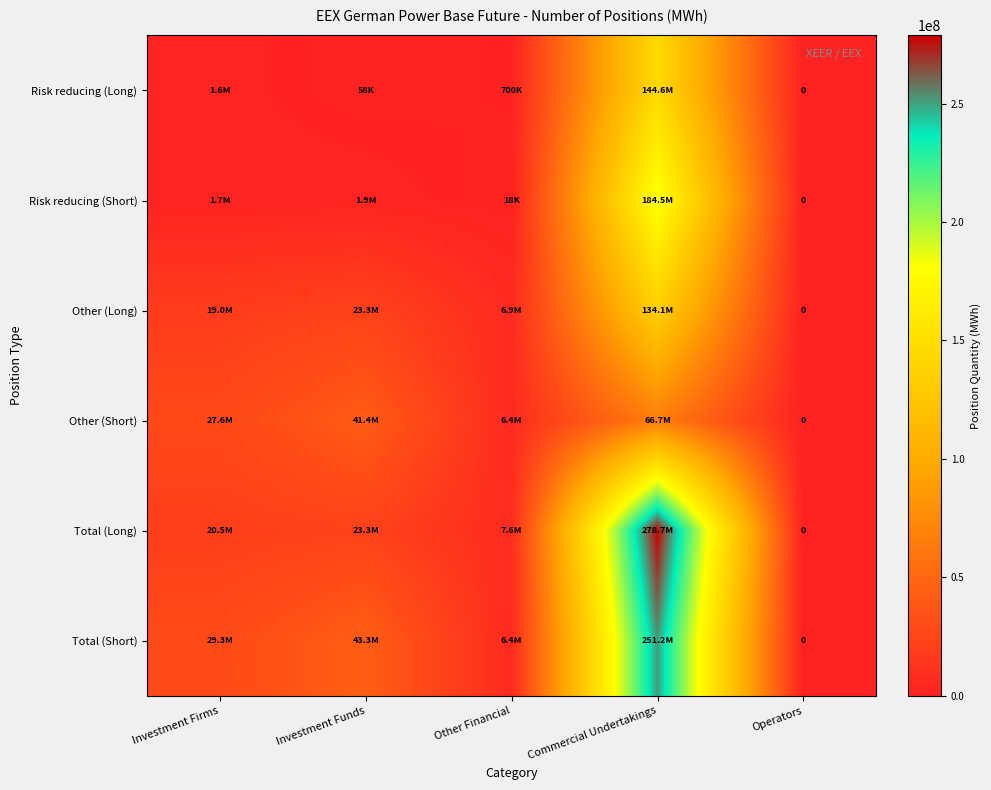

What is the sum of all Other (Short) values?

142048080.5